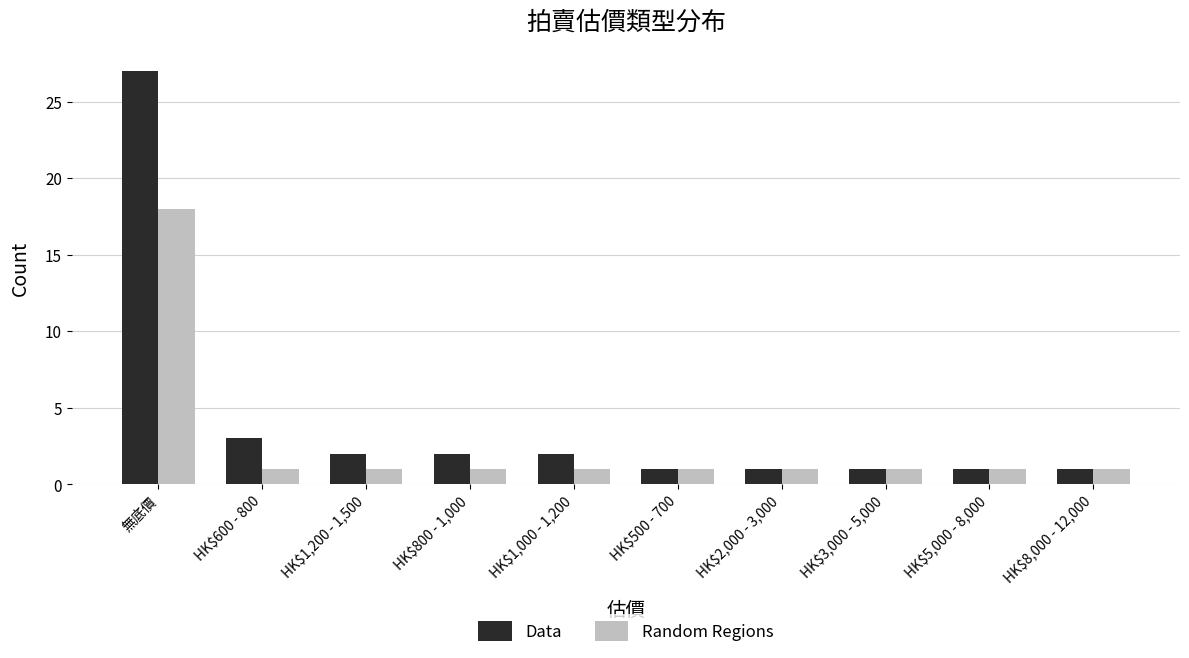

How many data points in Data are less than 2?

5